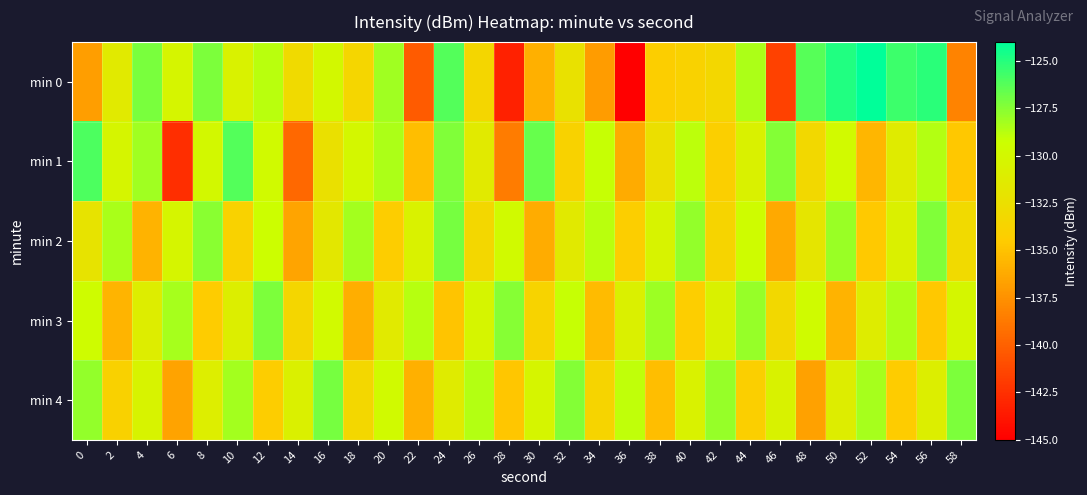

What is the total value across all series at 40?

-655.5